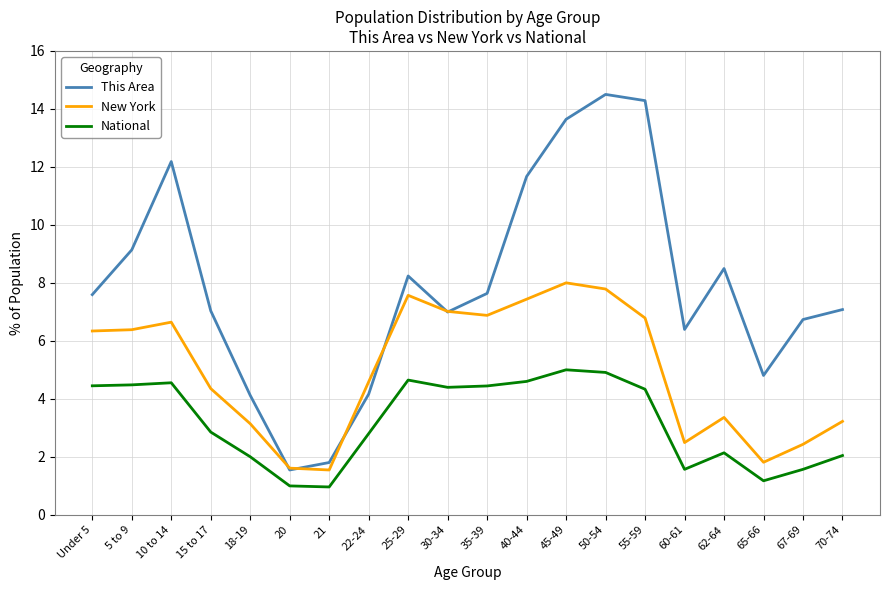

What is the difference between the second highest and minimum values in the National series?

4.0